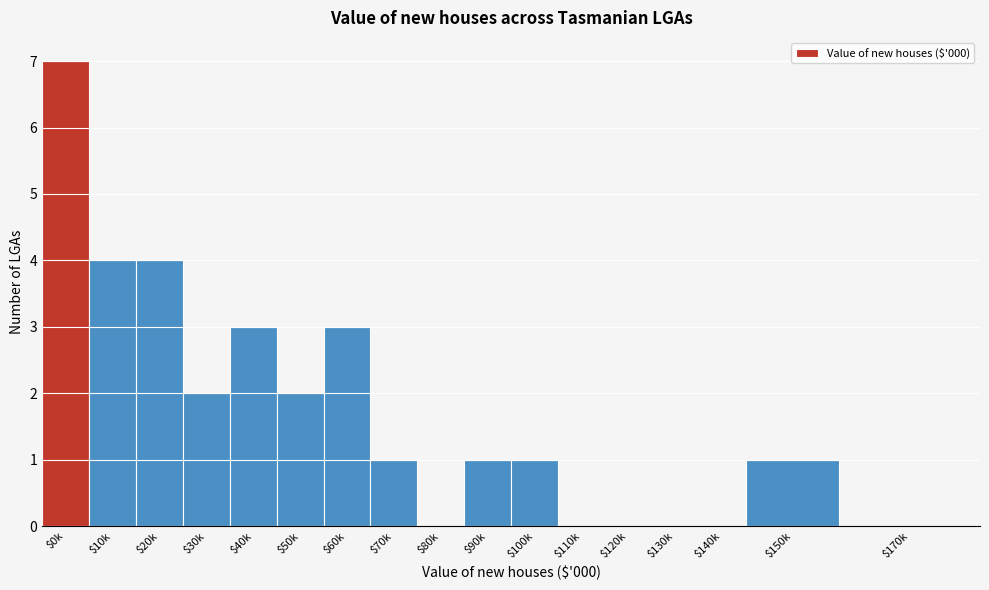

True or false: the data shows -4 at $140k.

False